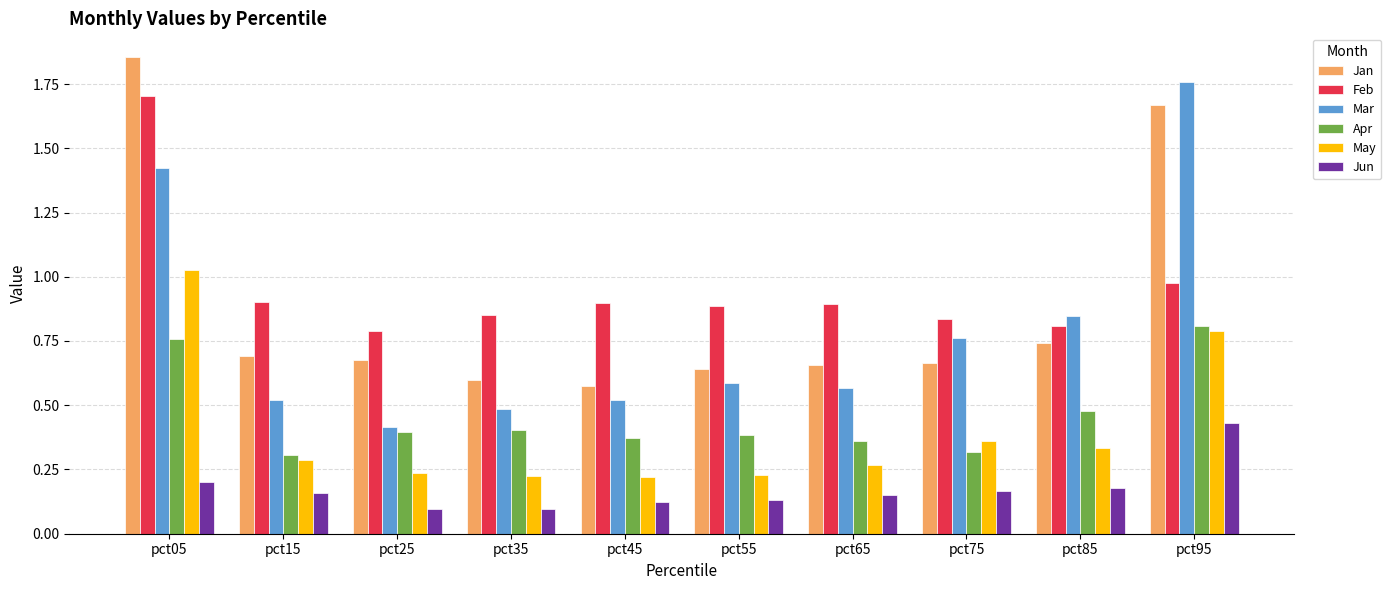

The Feb series shows 1.3 at pct35. True or false?

False